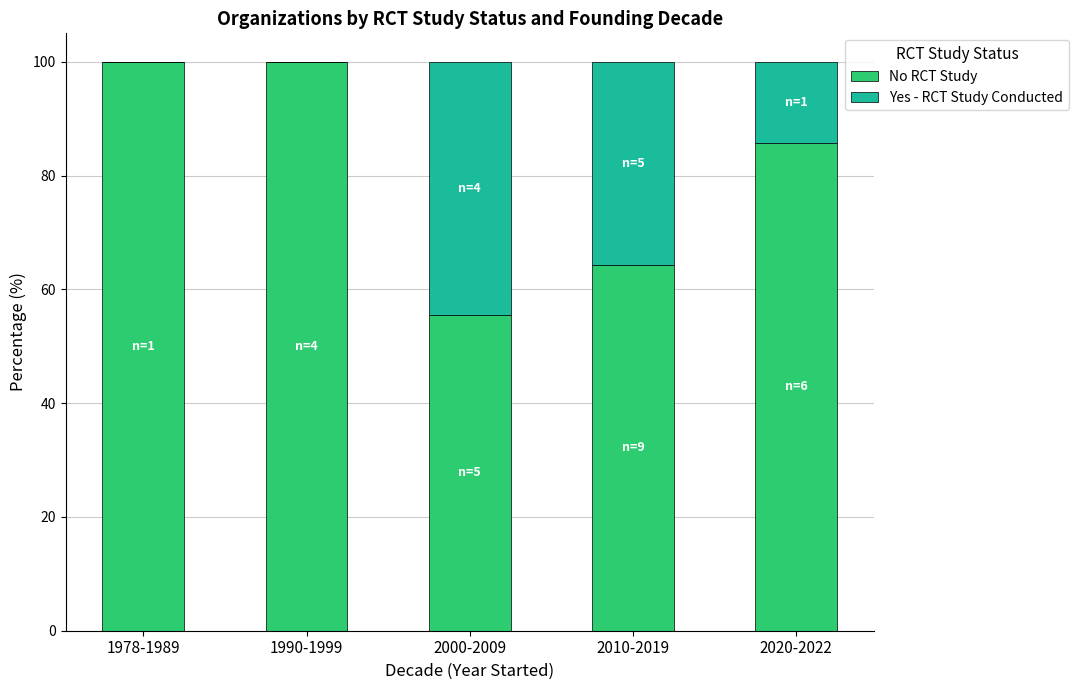

What is the highest value of the No RCT Study series?

100.0